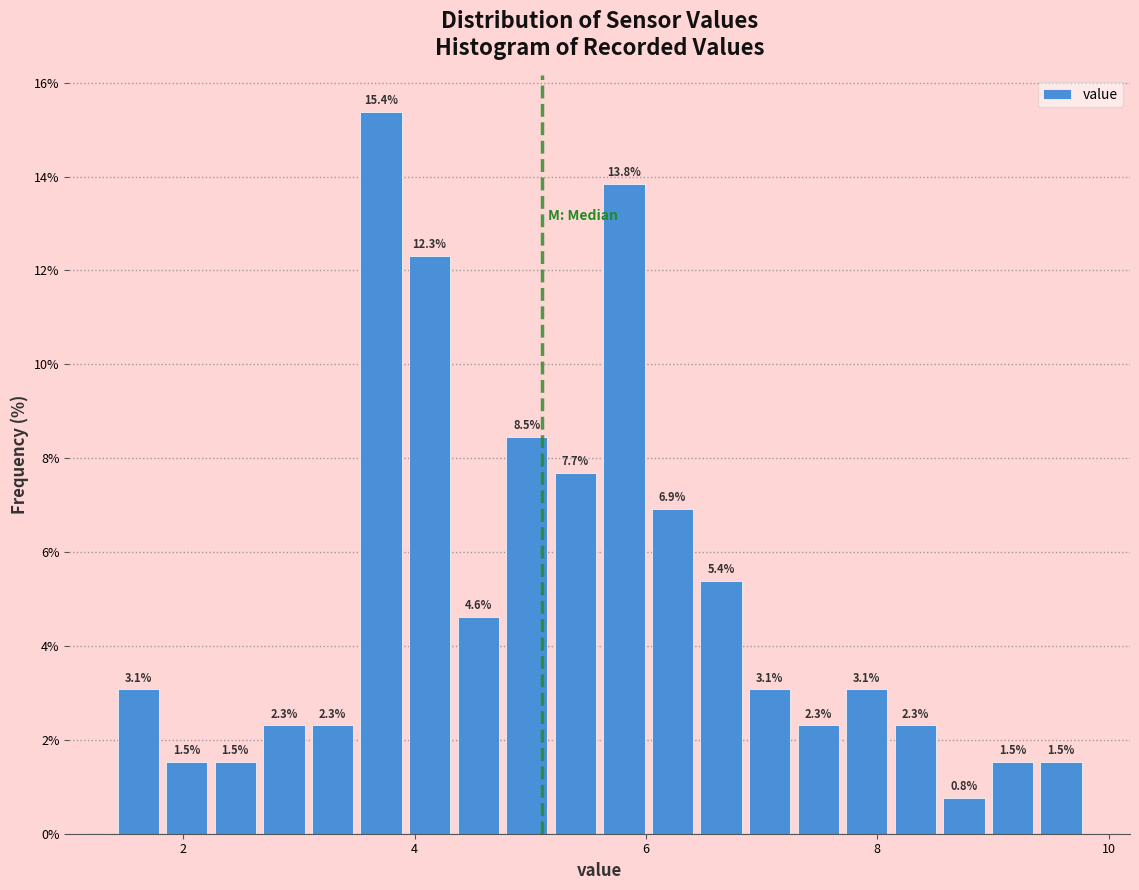

Around what value on the x-axis is the tallest bar? Give the approximate position of its centre, as read against the axis.

3.8